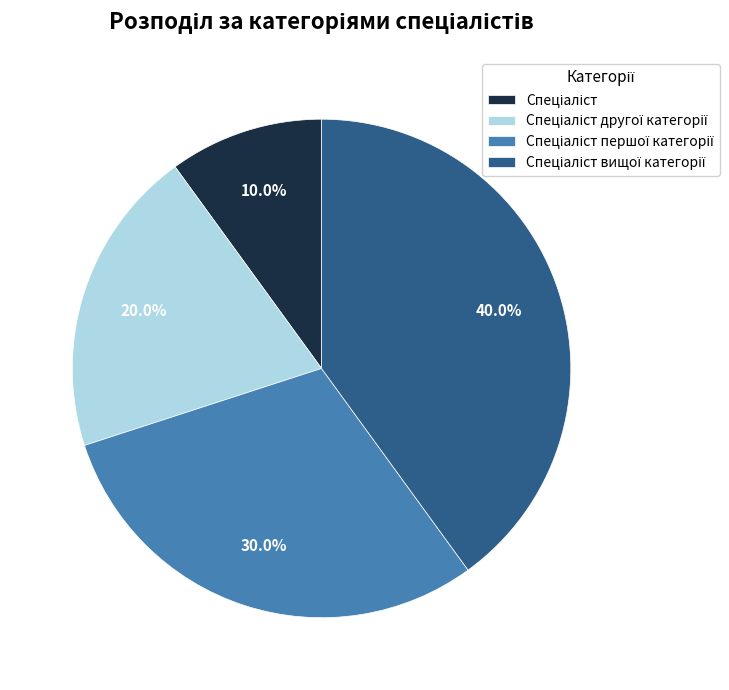

To the nearest percent, what is the difference between the largest and smallest slice percentages?

30%